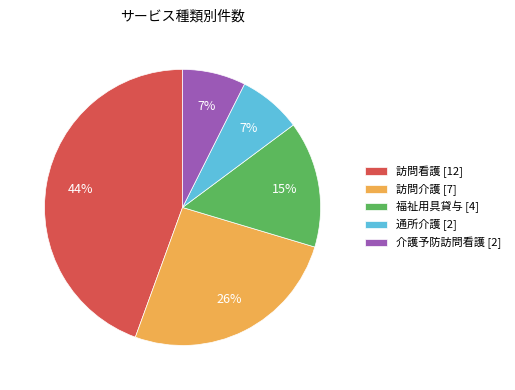

Count the number of slices in the pie.

5